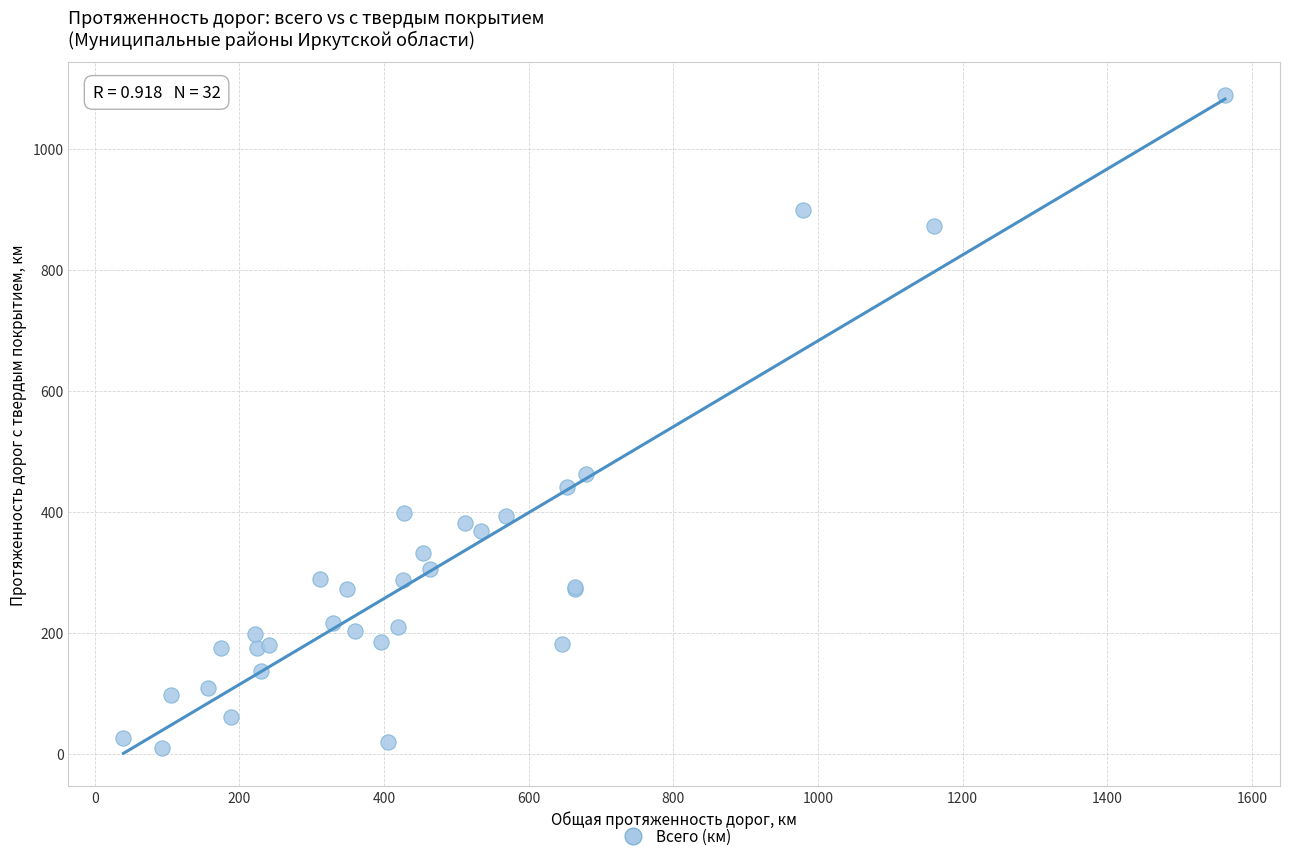

What Y value in the scatter plot is closest to 549?

462.4